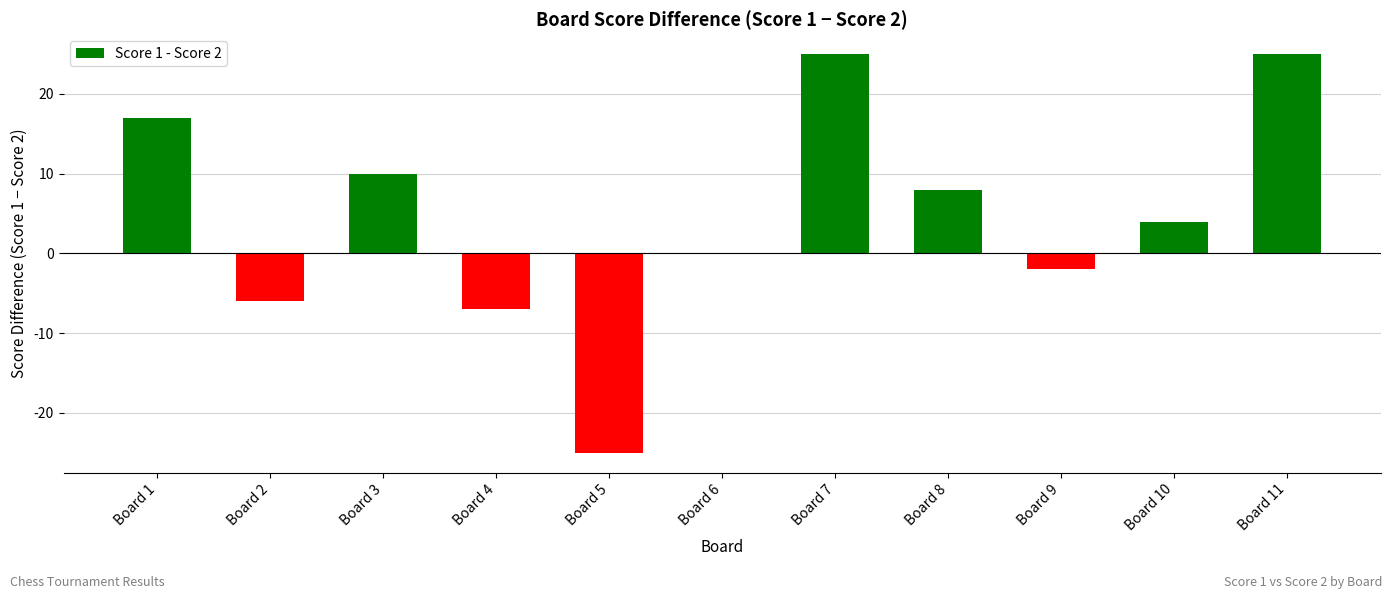

True or false: the data shows -8 at Board 2.

False